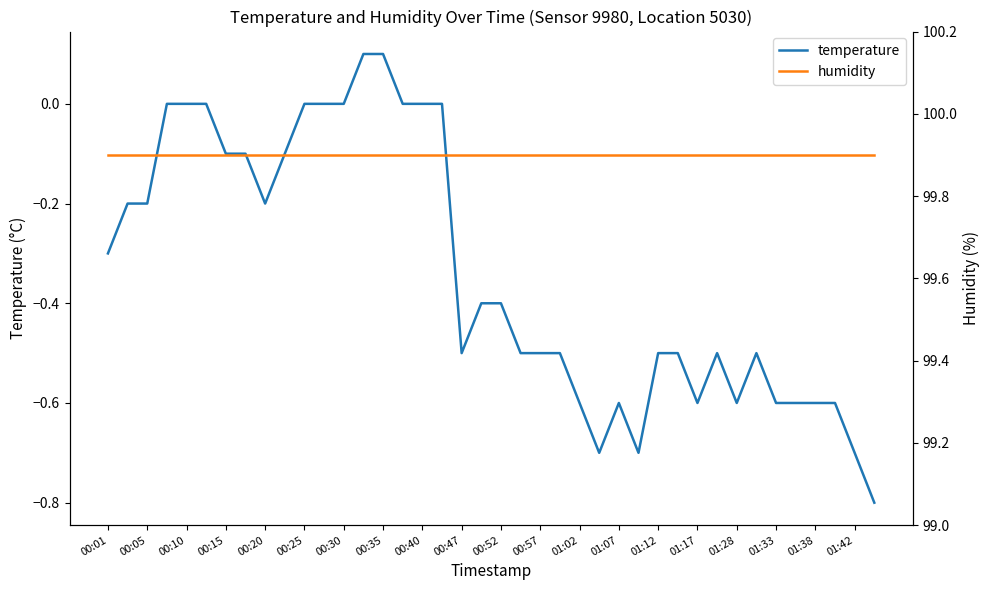

Reading right to left, transcribe all the data shown in this chart.

temperature: -0.8	-0.7	-0.6	-0.6	-0.6	-0.6	-0.5	-0.6	-0.5	-0.6	-0.5	-0.5	-0.7	-0.6	-0.7	-0.6	-0.5	-0.5	-0.5	-0.4	-0.4	-0.5	0.0	0.0	0.0	0.1	0.1	0.0	0.0	0.0	-0.1	-0.2	-0.1	-0.1	0.0	0.0	0.0	-0.2	-0.2	-0.3
humidity: 99.9	99.9	99.9	99.9	99.9	99.9	99.9	99.9	99.9	99.9	99.9	99.9	99.9	99.9	99.9	99.9	99.9	99.9	99.9	99.9	99.9	99.9	99.9	99.9	99.9	99.9	99.9	99.9	99.9	99.9	99.9	99.9	99.9	99.9	99.9	99.9	99.9	99.9	99.9	99.9